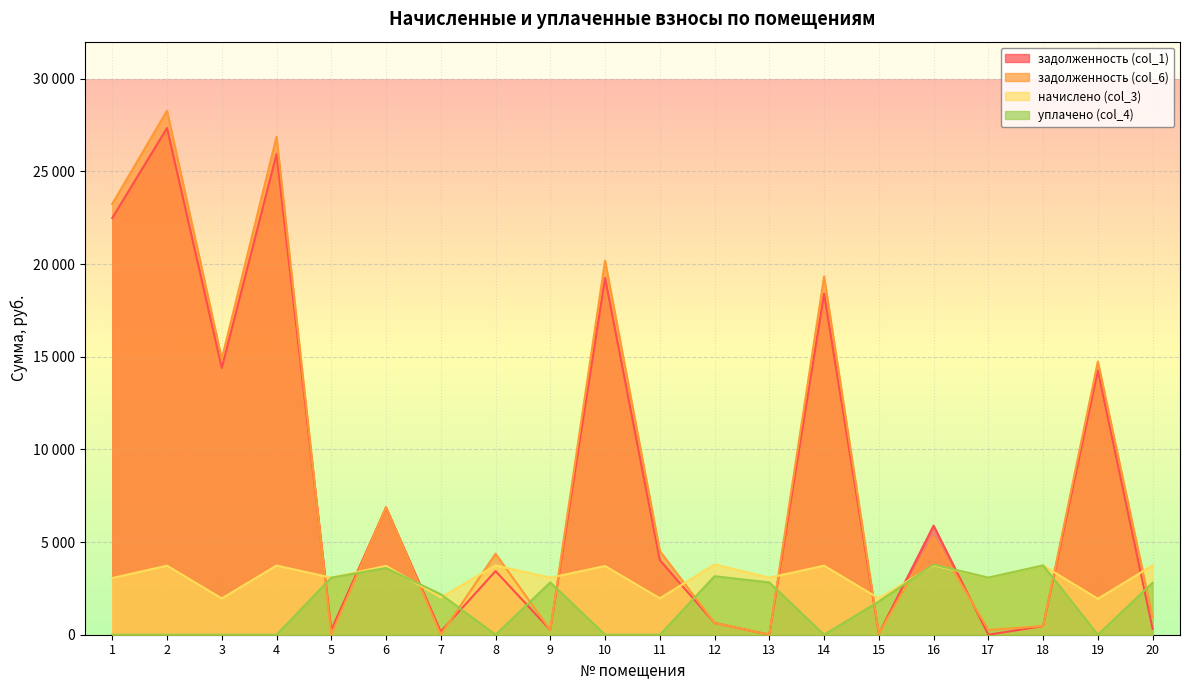

What is the difference between the highest and lowest values at 19?

14742.5